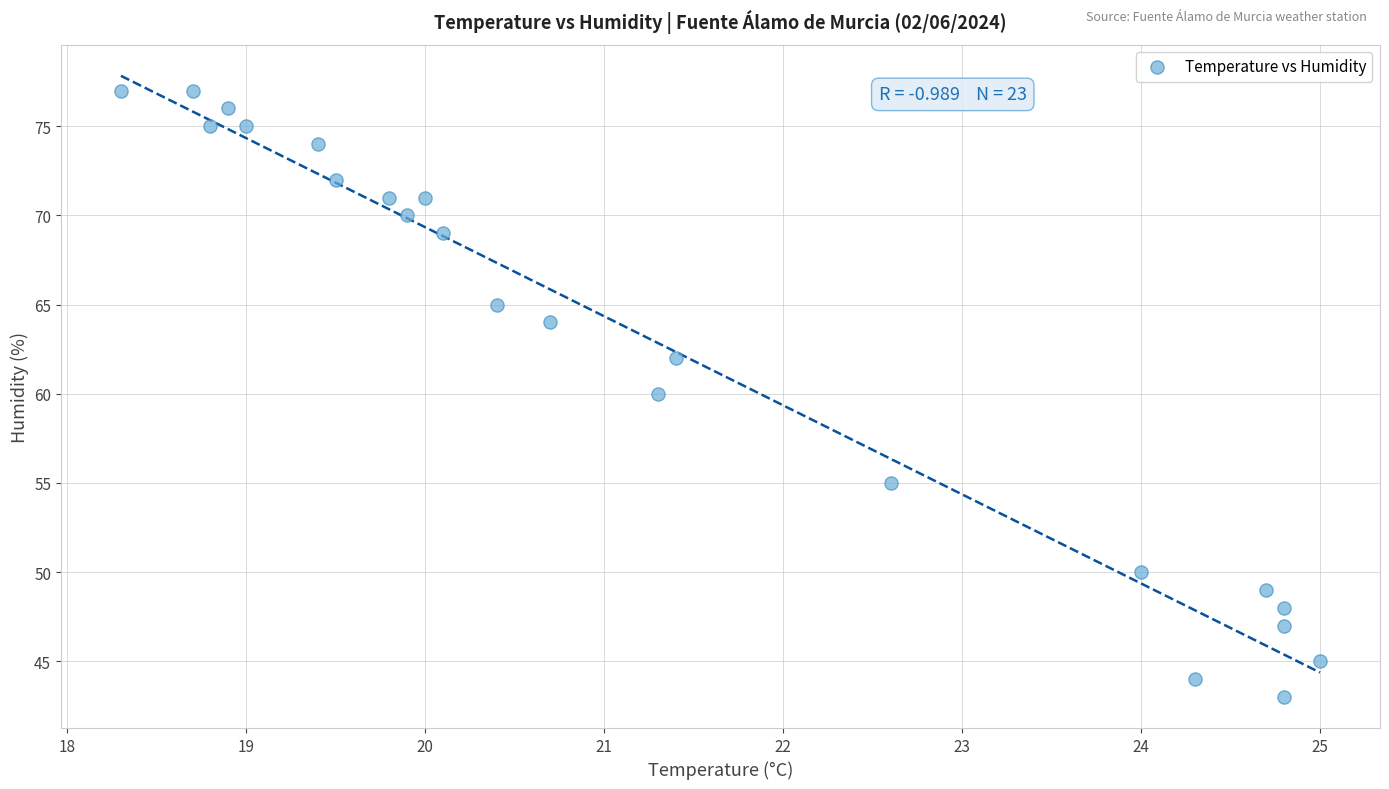

What is the range of Y values (max minus min)?

34